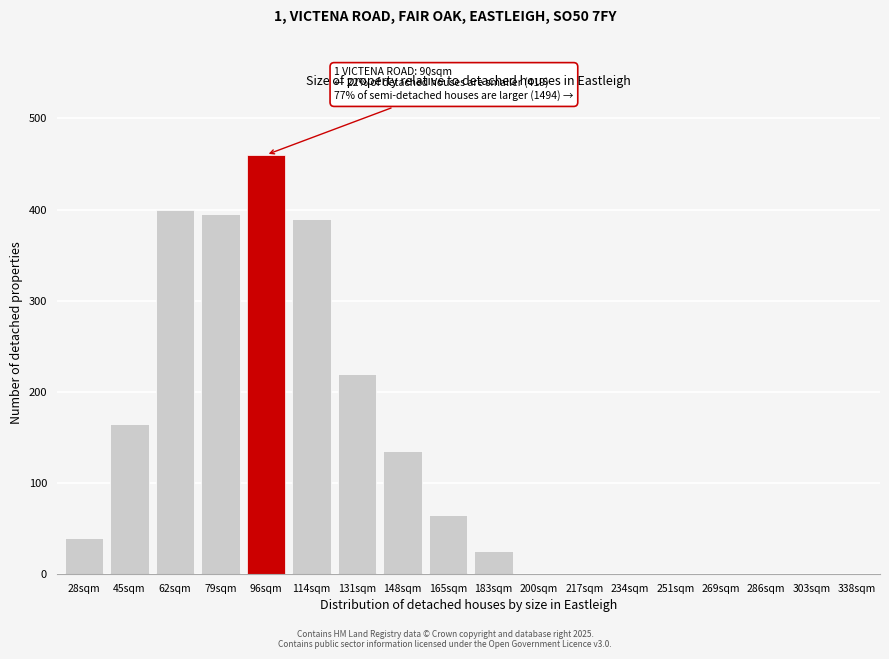

Reading left to right, what are all the values shown in this chart?

28sqm=40	45sqm=165	62sqm=400	79sqm=395	96sqm=460	114sqm=390	131sqm=220	148sqm=135	165sqm=65	183sqm=25	200sqm=0	217sqm=0	234sqm=0	251sqm=0	269sqm=0	286sqm=0	303sqm=0